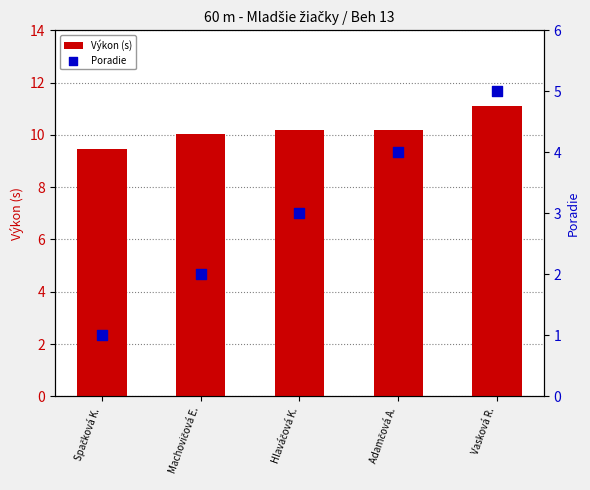

Which series contains the highest Y value?

Výkon (s)